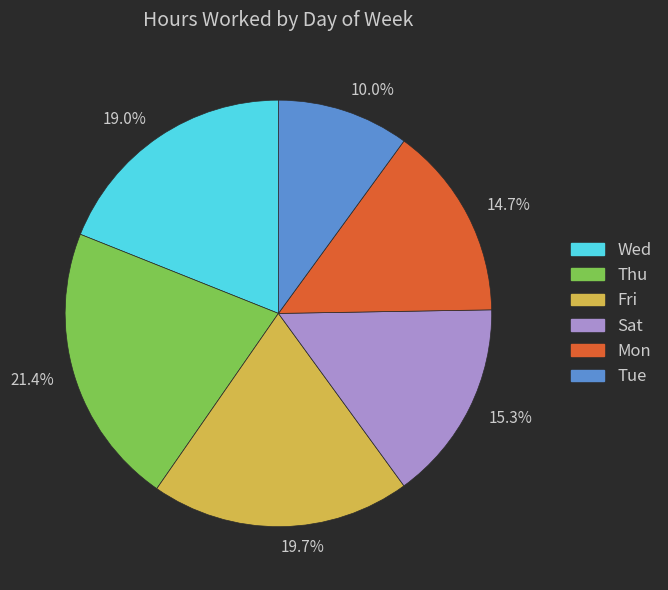

Which slice is the largest?

21.4%